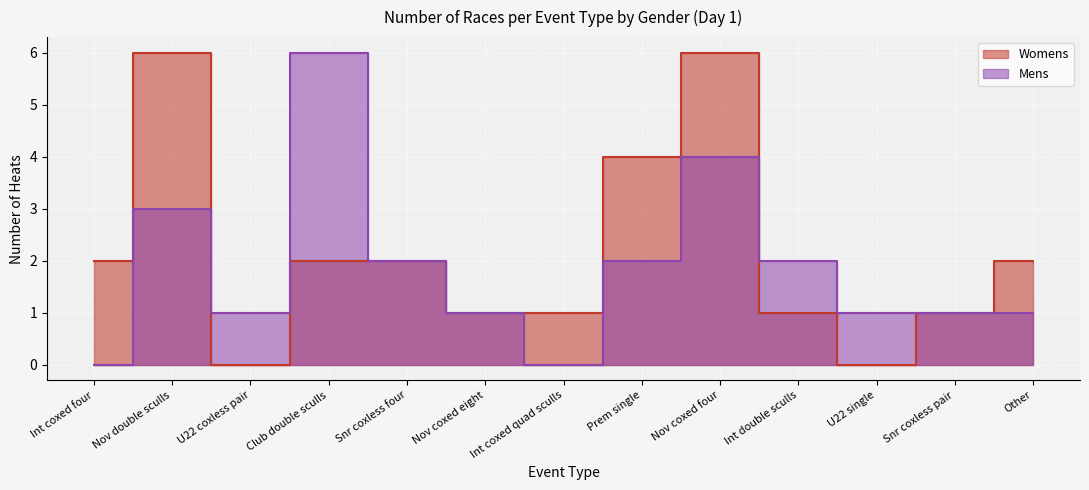

At which category does Womens reach its first local valley?

U22 coxless pair